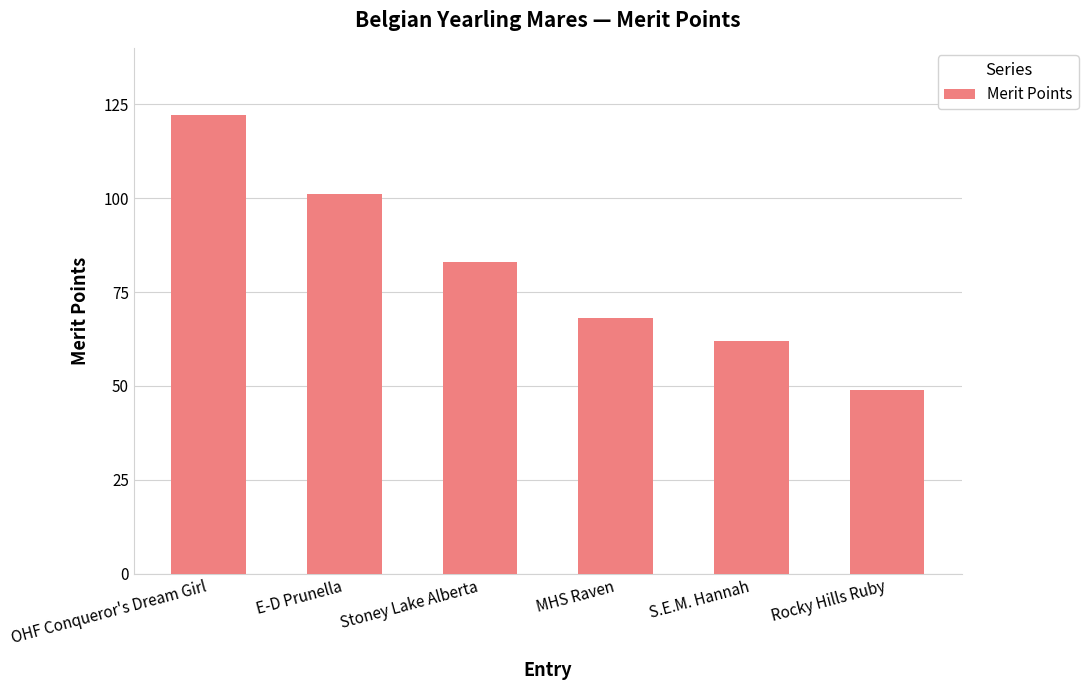

Rank the categories by value from lowest to highest.

Rocky Hills Ruby, S.E.M. Hannah, MHS Raven, Stoney Lake Alberta, E-D Prunella, OHF Conqueror's Dream Girl